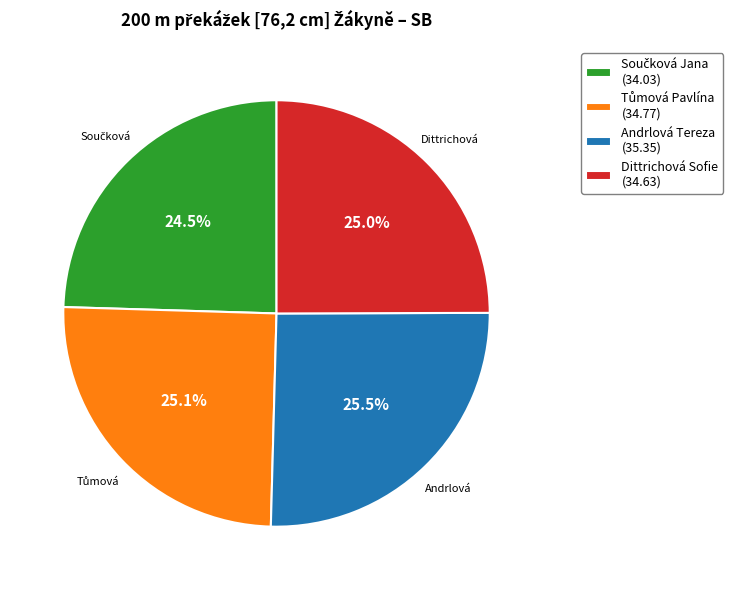

What portion of the pie excludes Andrlová Tereza (35.35)?

74.5%